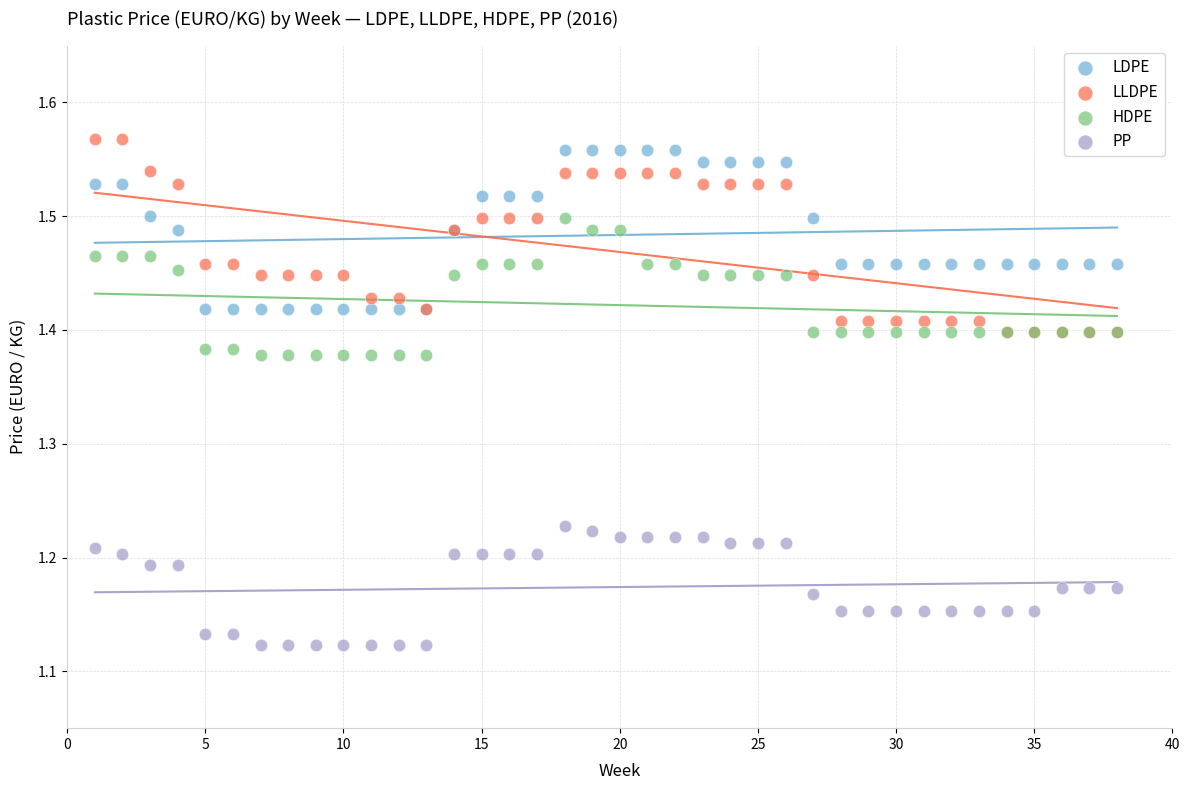

Which series reaches the maximum Y coordinate?

LLDPE